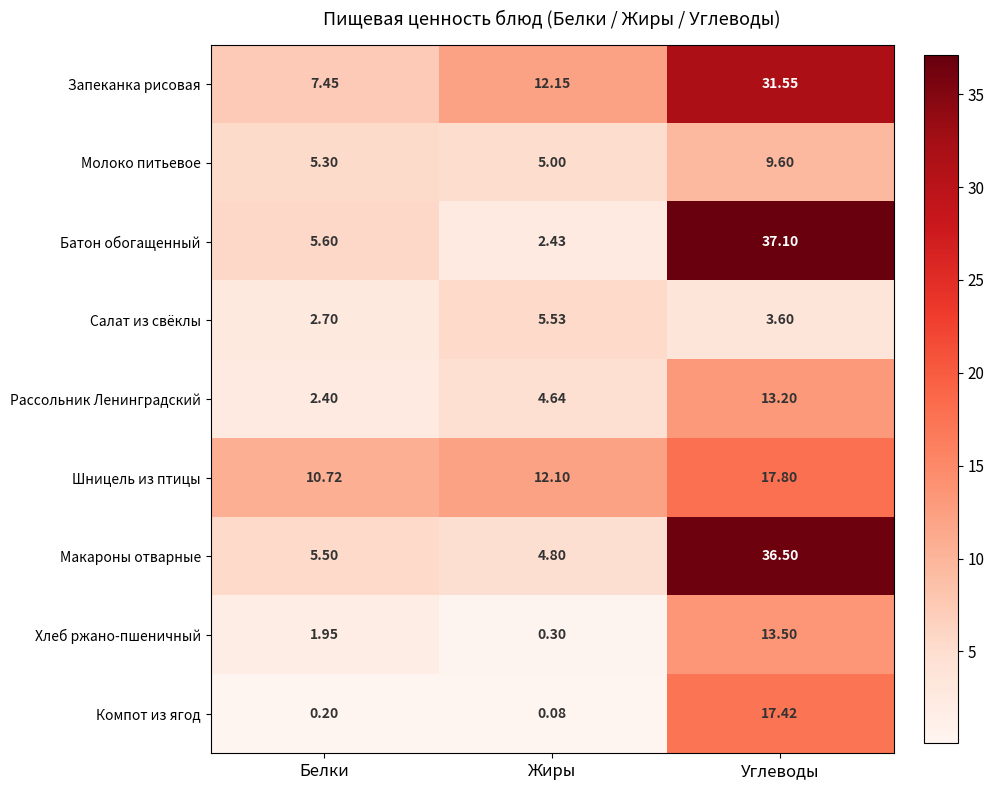

Rank the series at Углеводы from highest to lowest value.

Батон обогащенный, Макароны отварные, Запеканка рисовая, Шницель из птицы, Компот из ягод, Хлеб ржано-пшеничный, Рассольник Ленинградский, Молоко питьевое, Салат из свёклы